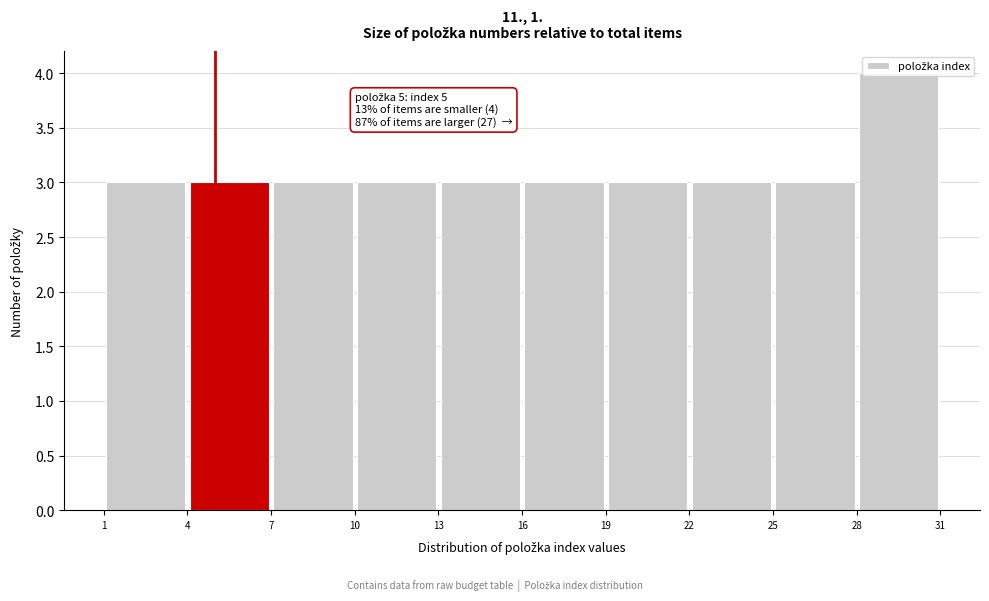

Over which range of the x-axis is the bar tallest?

28 to 31